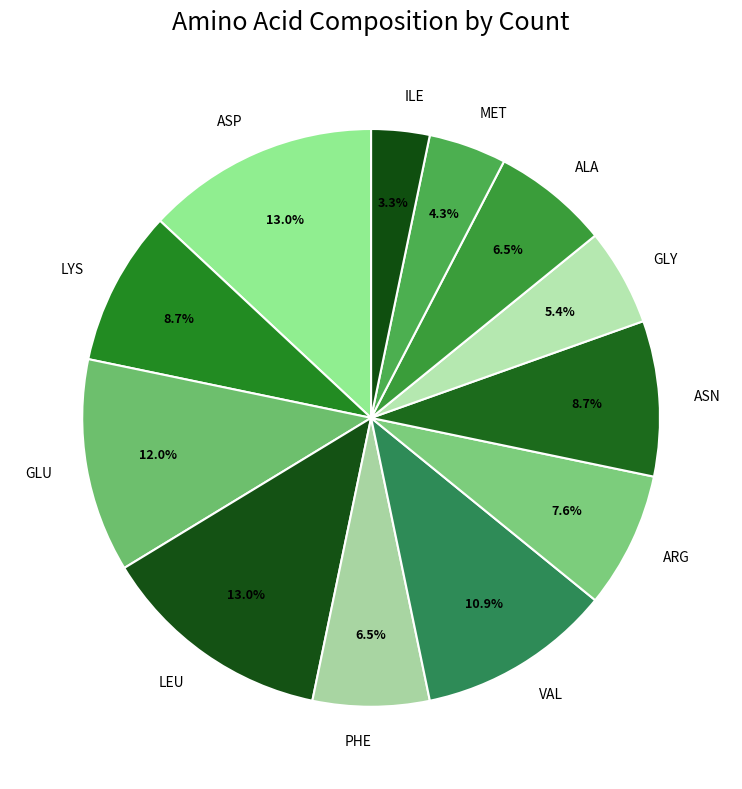

Is the sum of ILE and LYS greater than half?

No